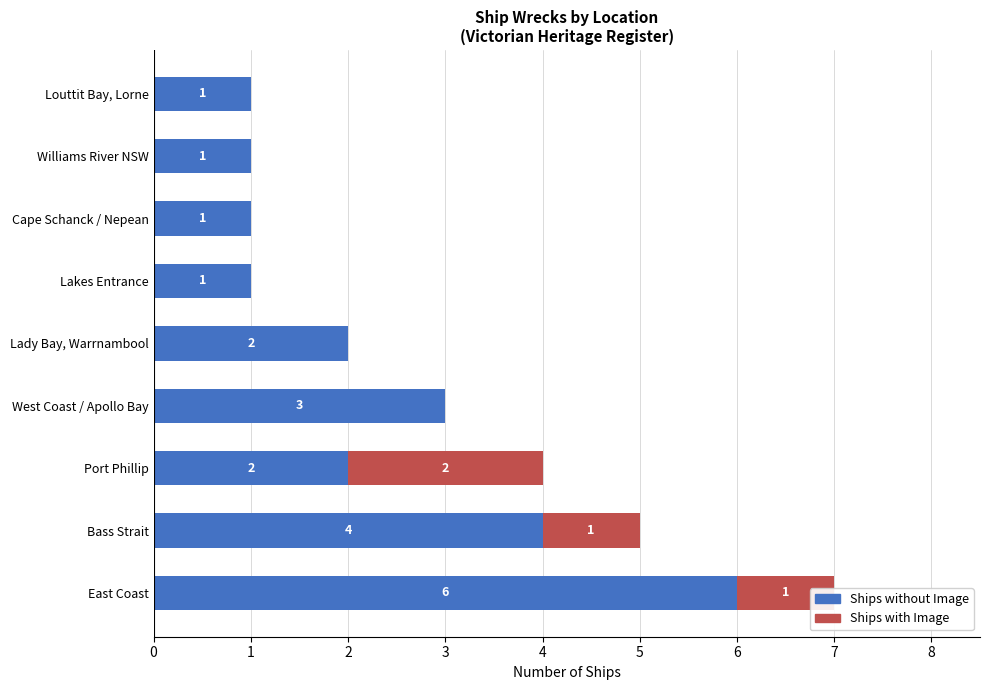

The value of Ships without Image at Williams River NSW is 1. True or false?

True